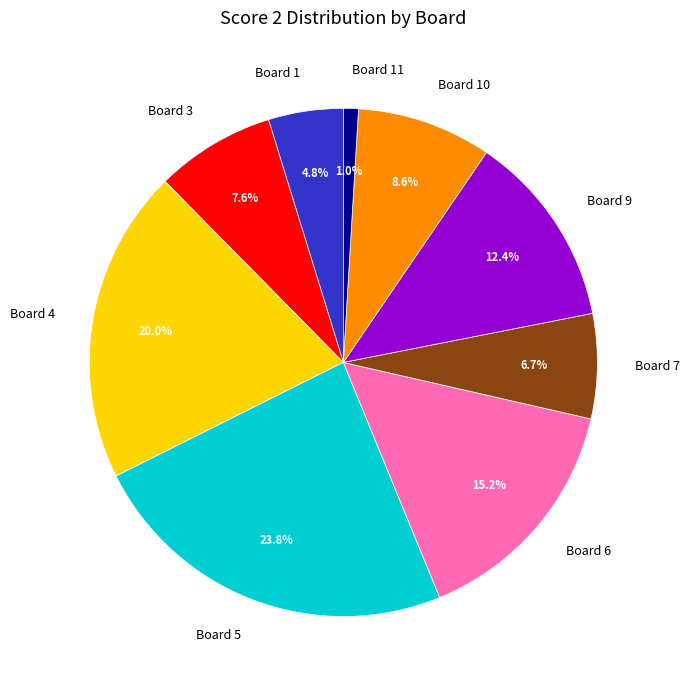

Between Board 6 and Board 4, which is larger?

Board 4